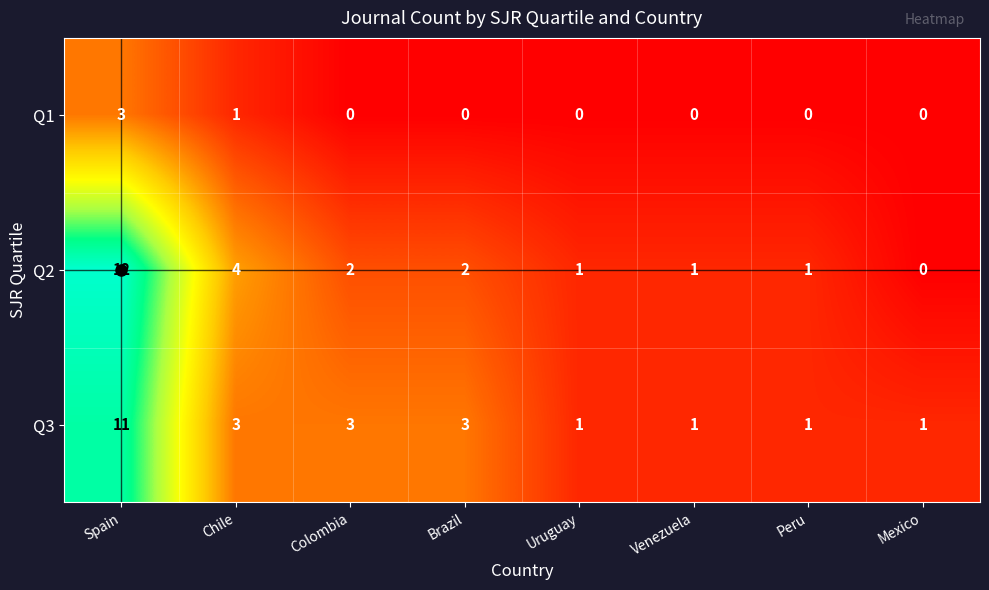

Rank the series at Spain from lowest to highest value.

Q1, Q3, Q2